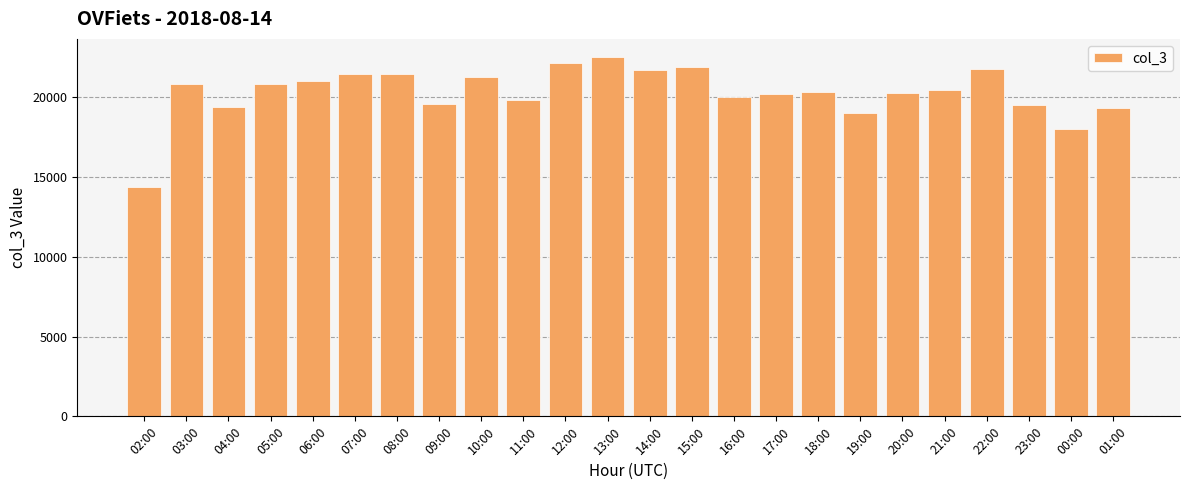

What is the minimum value shown in the chart?

14355